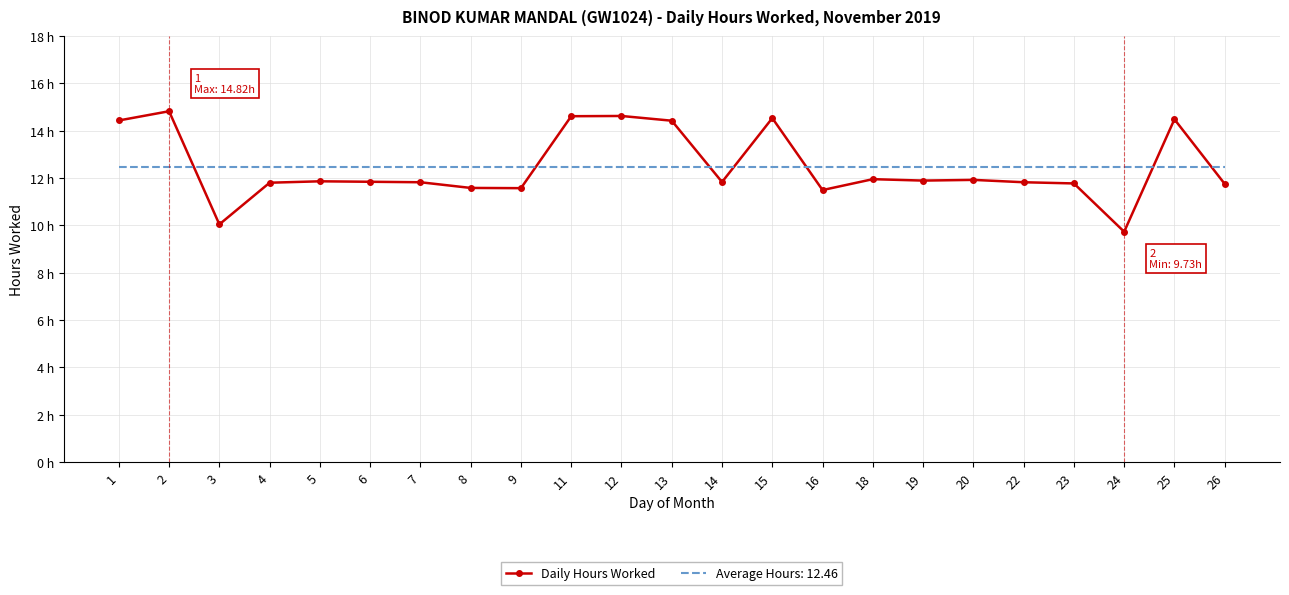

What are all the series names shown in the legend?

Daily Hours Worked, Average Hours: 12.46